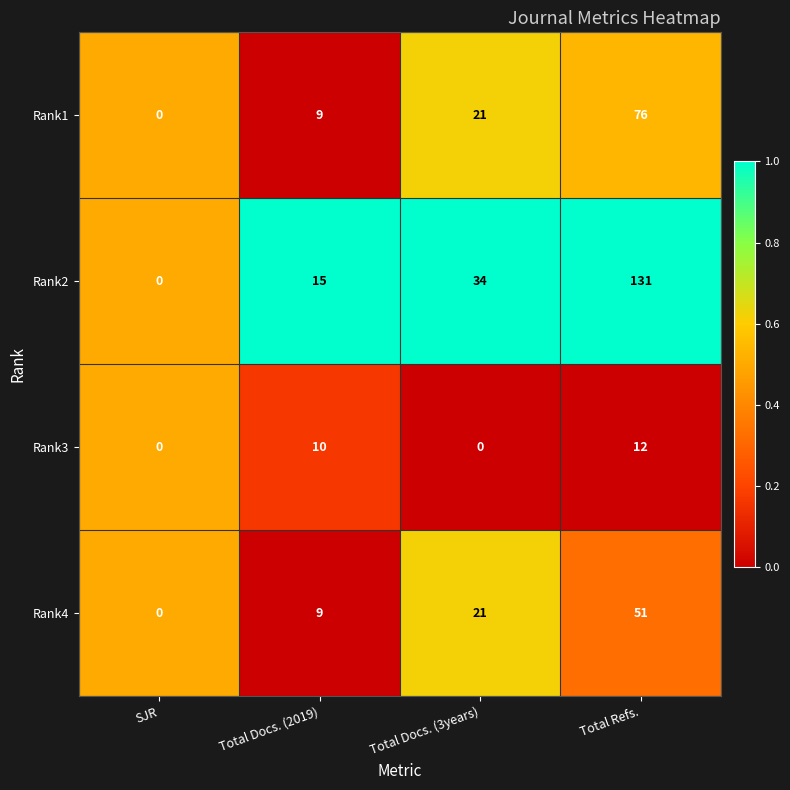

Reading right to left, extract all data points from this chart.

Rank1: 76	21	9	0
Rank2: 131	34	15	0
Rank3: 12	0	10	0
Rank4: 51	21	9	0